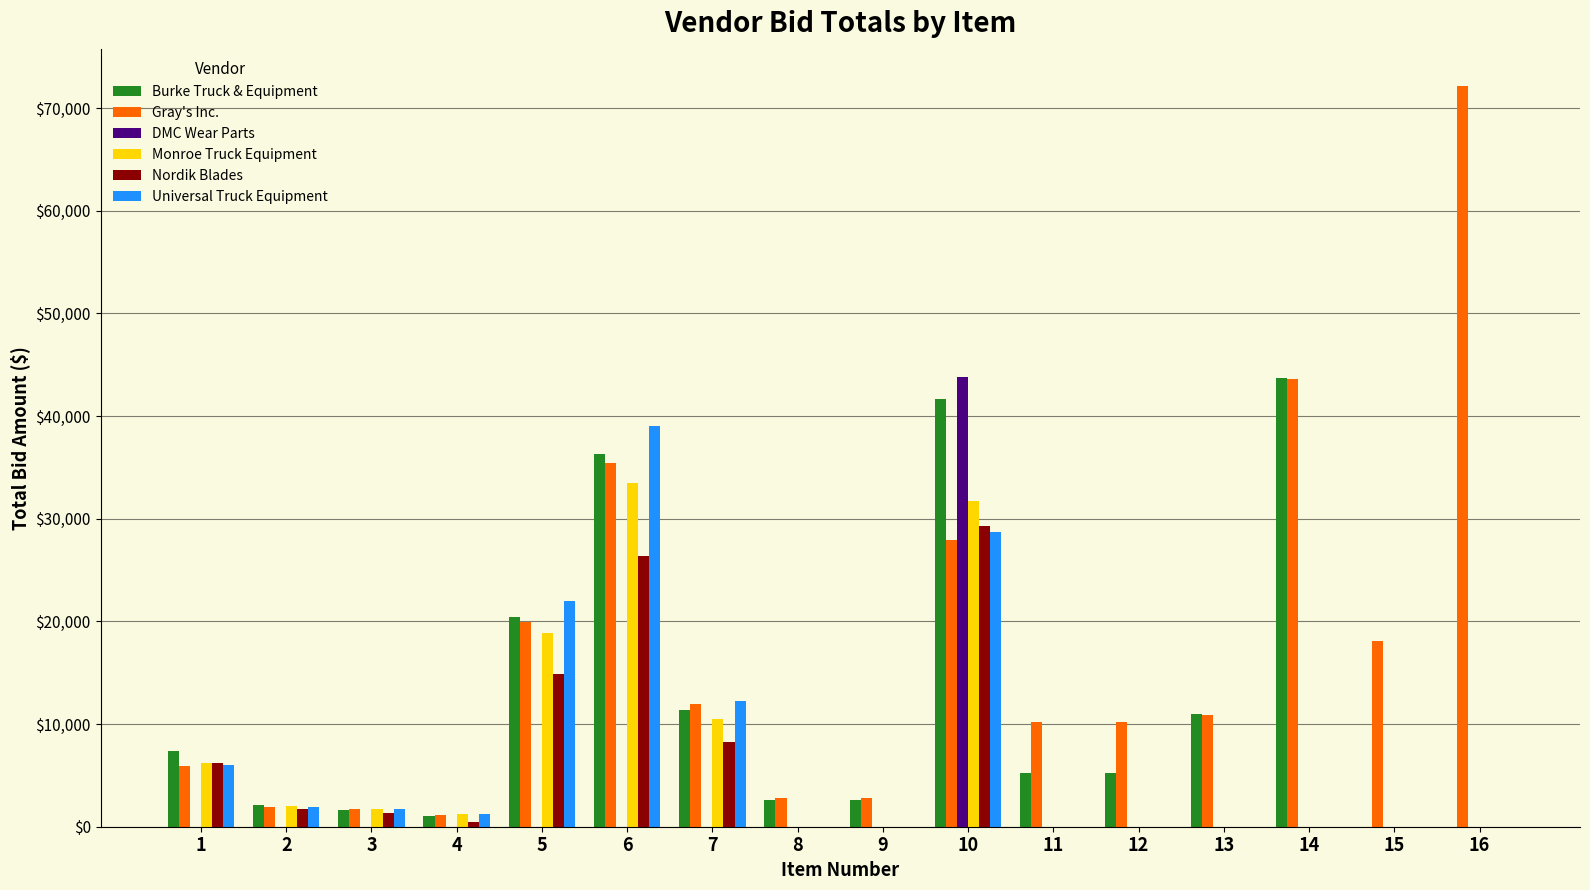

The Monroe Truck Equipment series shows 18825.0 at 5. True or false?

True